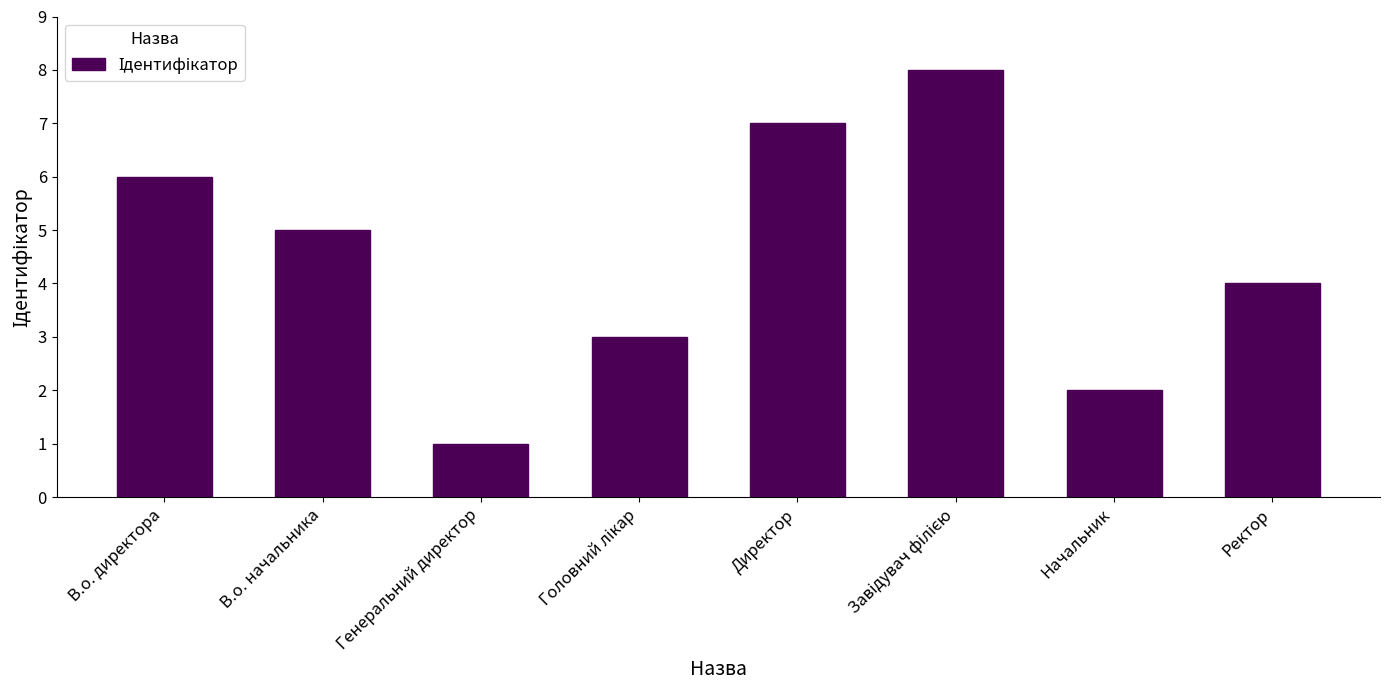

What is the maximum value shown in the chart?

8